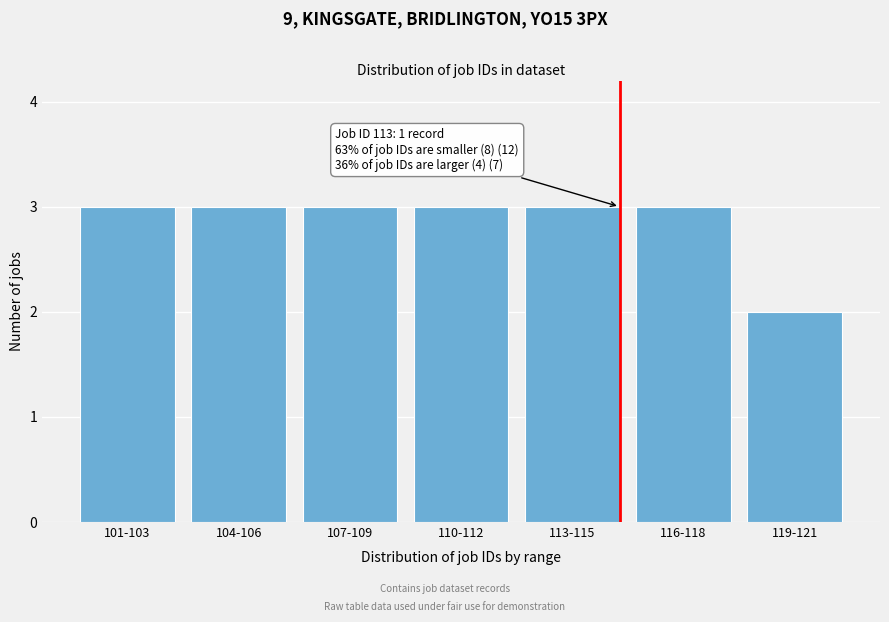

Reading left to right, transcribe all the data shown in this chart.

101-103=3	104-106=3	107-109=3	110-112=3	113-115=3	116-118=3	119-121=2